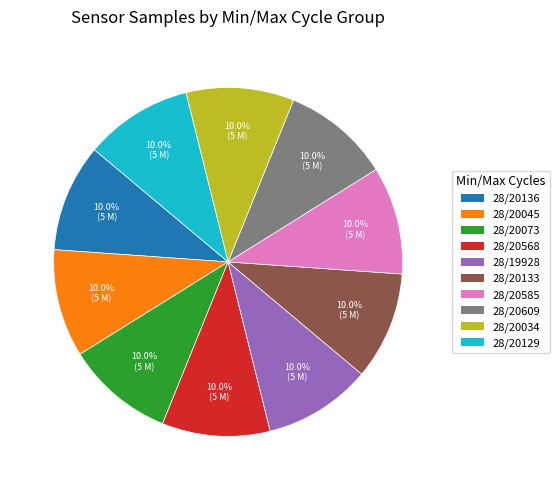

How many slices are in this pie chart?

10